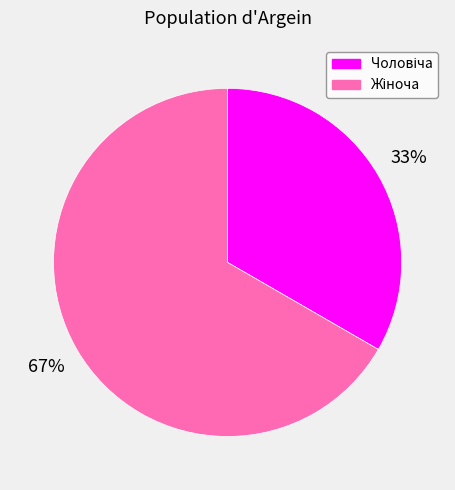

Is there a majority slice in this chart?

Yes